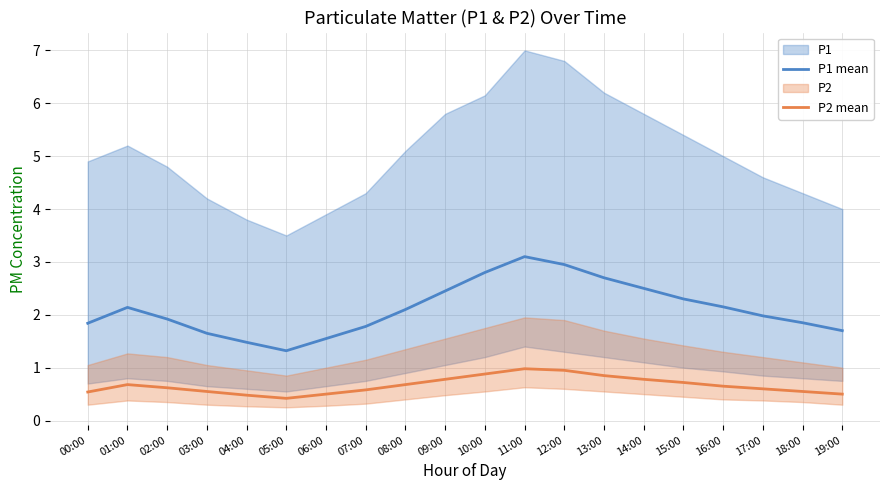

At which label does P1 mean reach its peak?

11:00